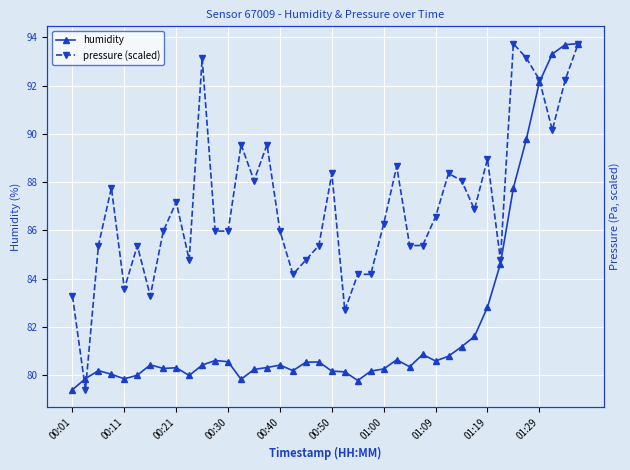

How many data points in pressure (scaled) are above 86?

20